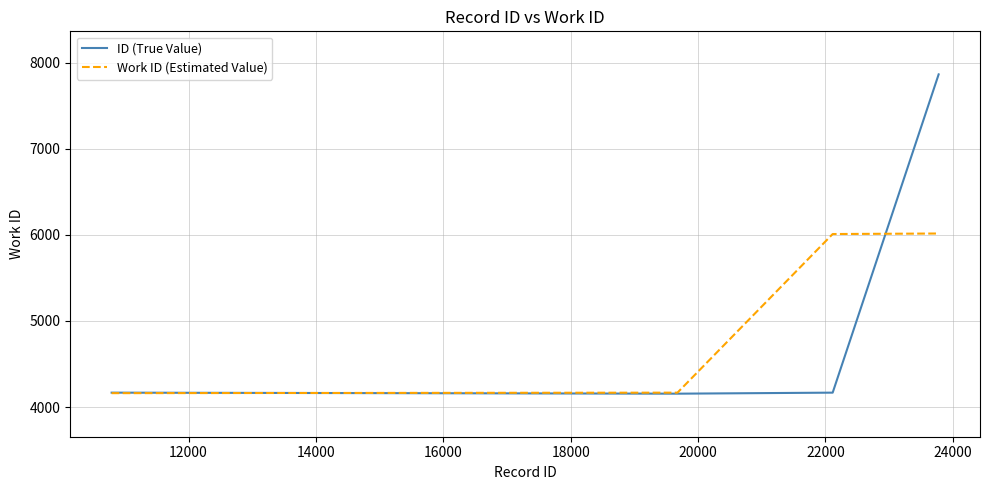

Rank the series by their maximum value, from lowest to highest.

Work ID (Estimated Value), ID (True Value)